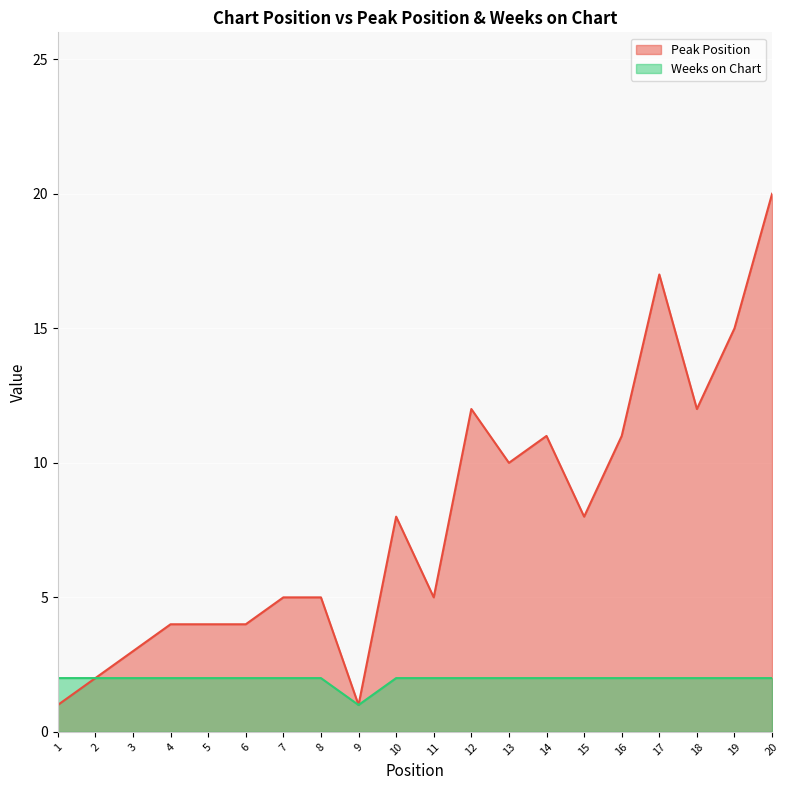

At which category does Peak Position reach its first local peak?

10